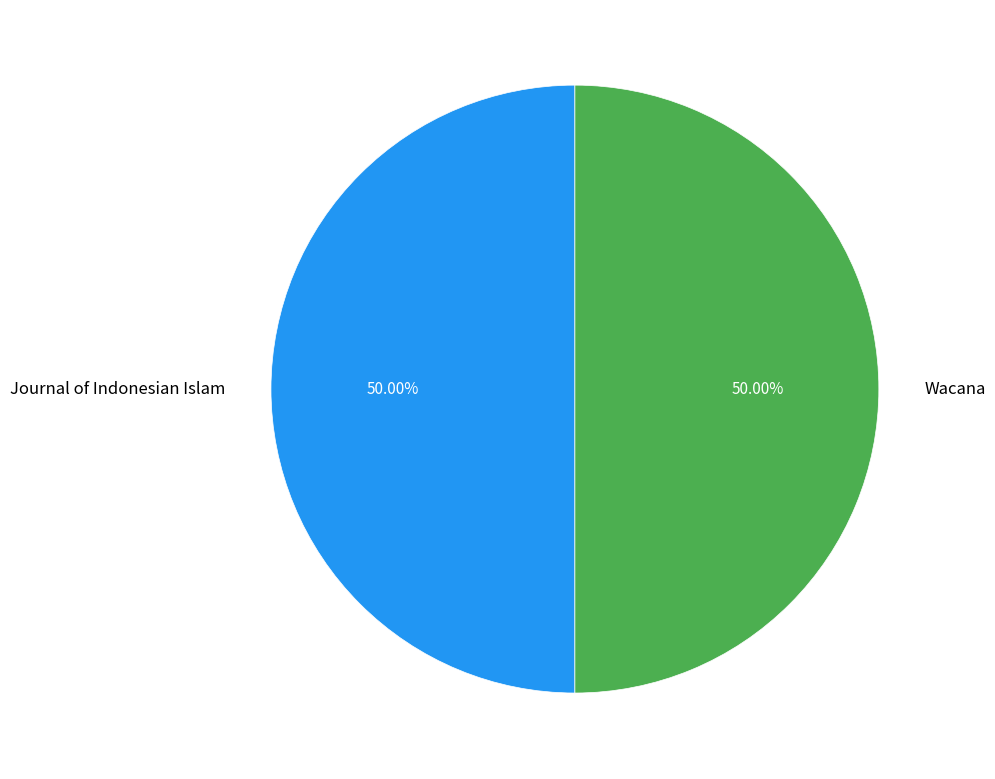

Is it true that Journal of Indonesian Islam is 50% of the pie?

True